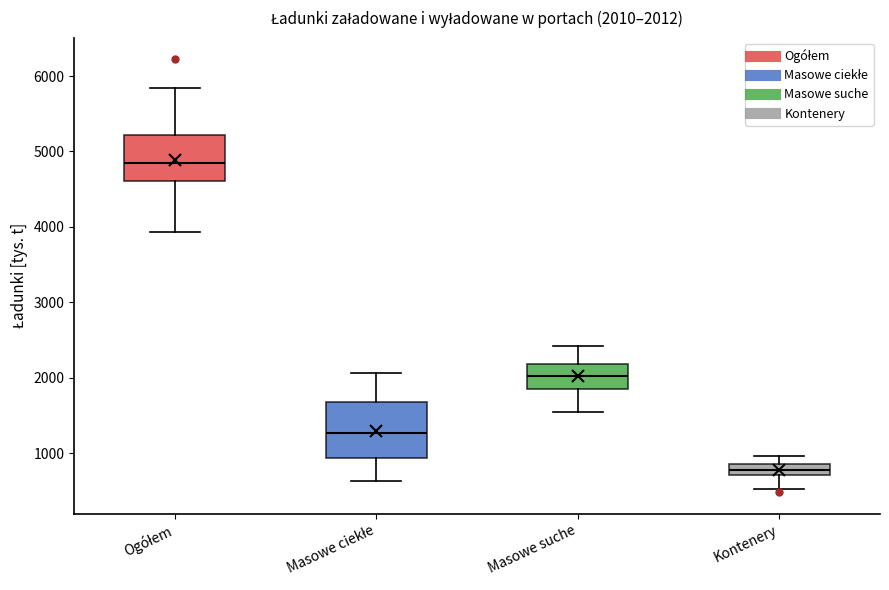

Which box's median line is the lowest?

Kontenery